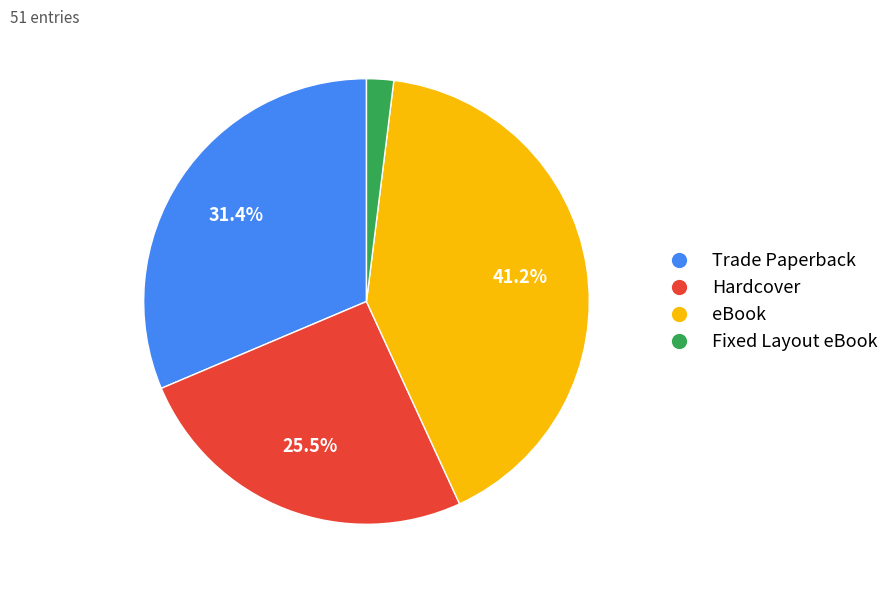

What percentage is NOT represented by Hardcover?

74.5%